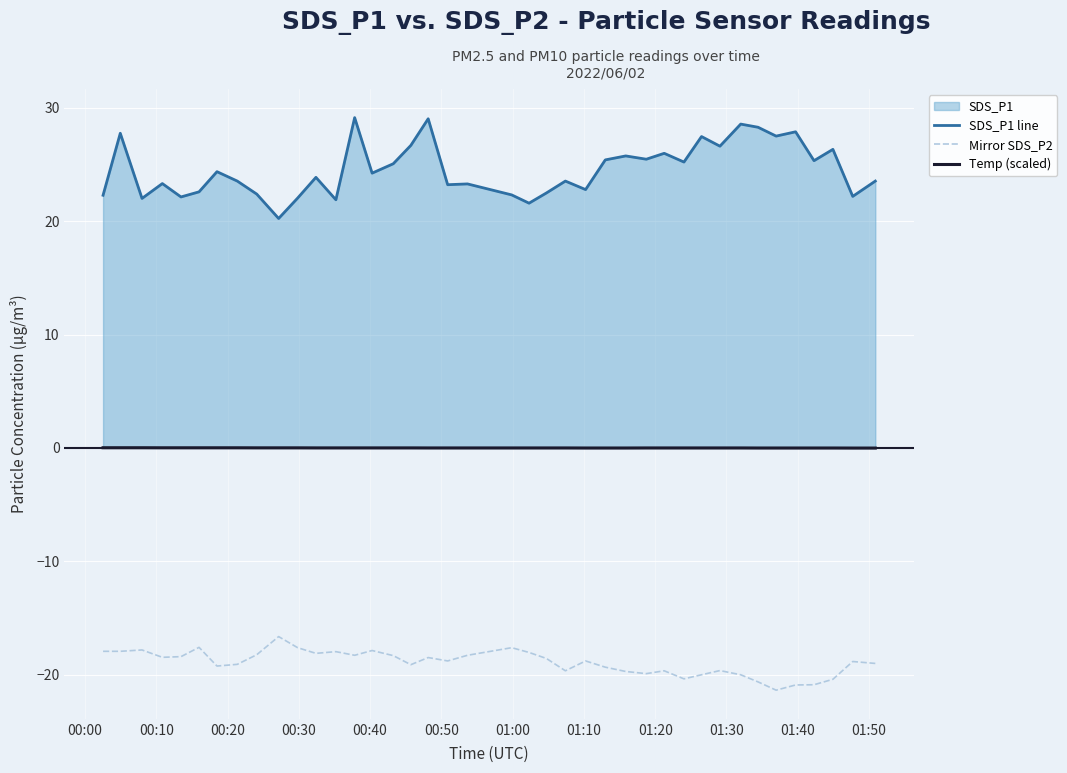

Rank the series by their maximum value, from lowest to highest.

Mirror SDS_P2, Temp (scaled), SDS_P1 line